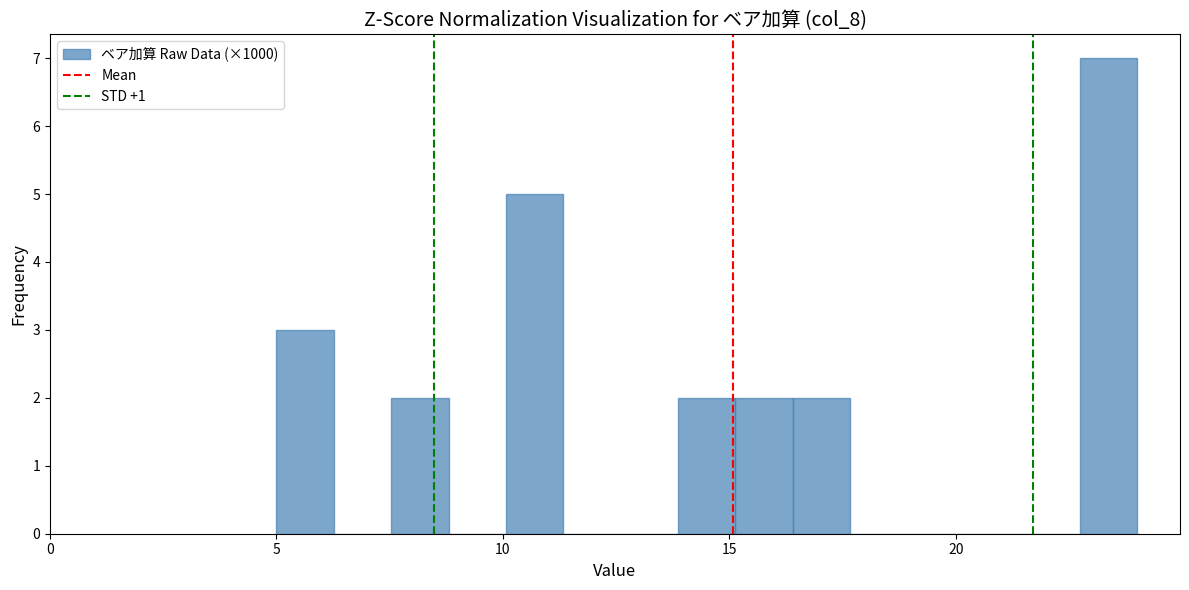

Read against the x-axis, roughly where is the centre of the tallest bar?

23.5